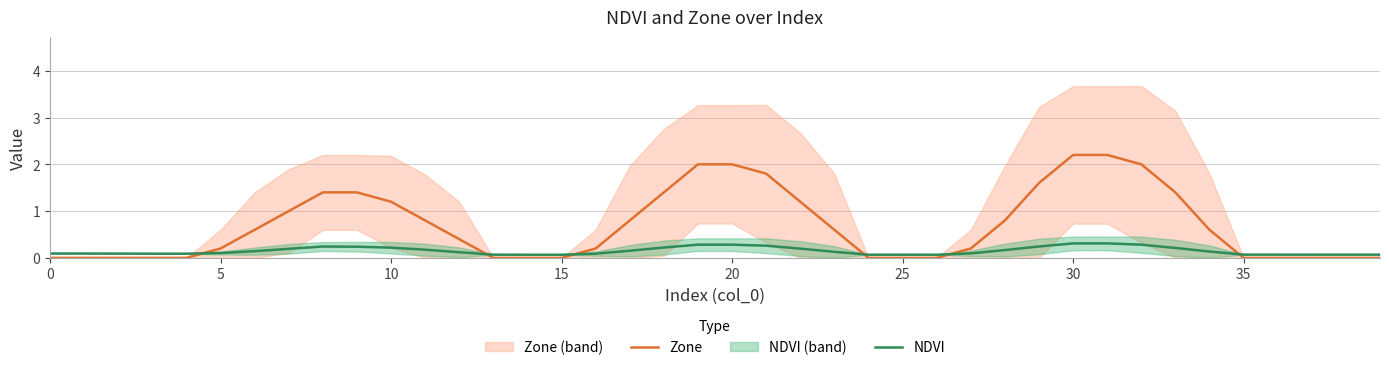

At how many categories does at least one series exceed 0?

40